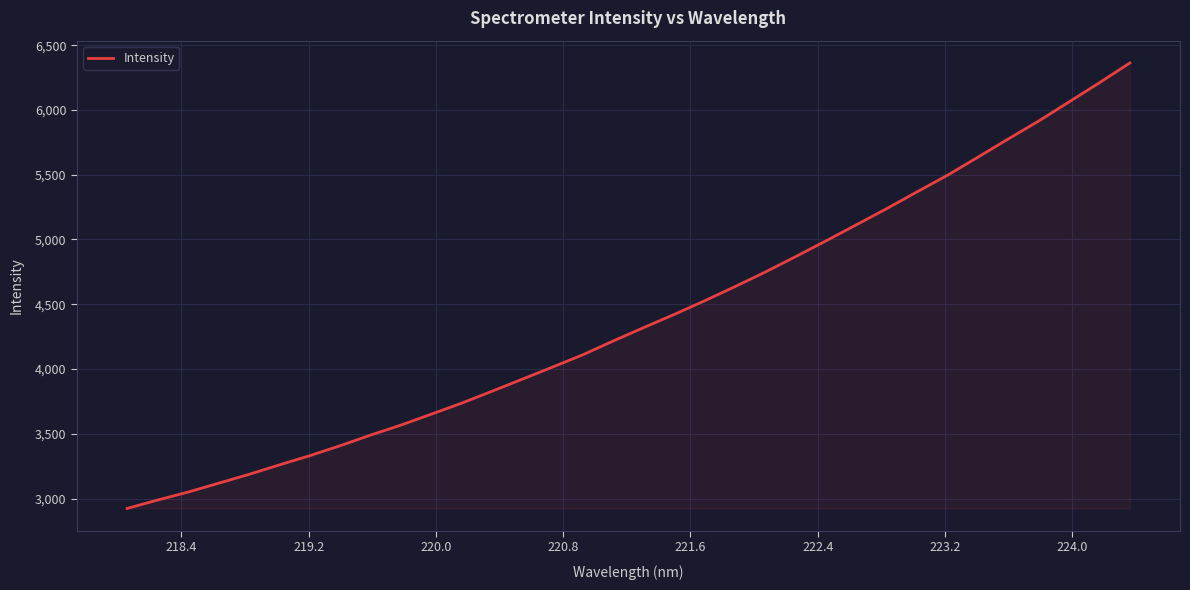

What is the greatest value displayed?

6362.7